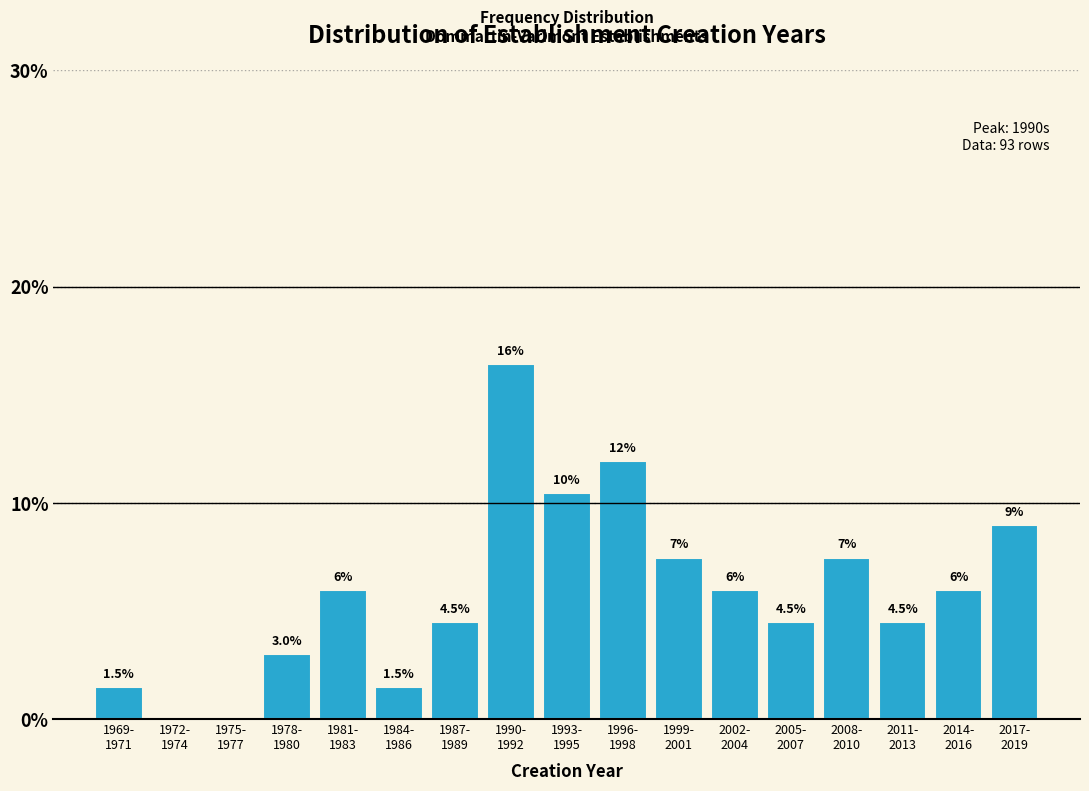

What is the maximum value shown in the chart?

16.4